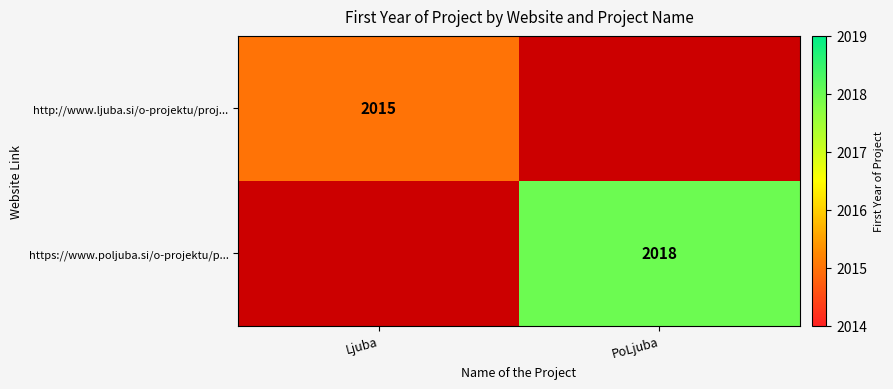

The https://www.poljuba.si/o-projektu/p... series shows 3517 at PoLjuba. True or false?

False